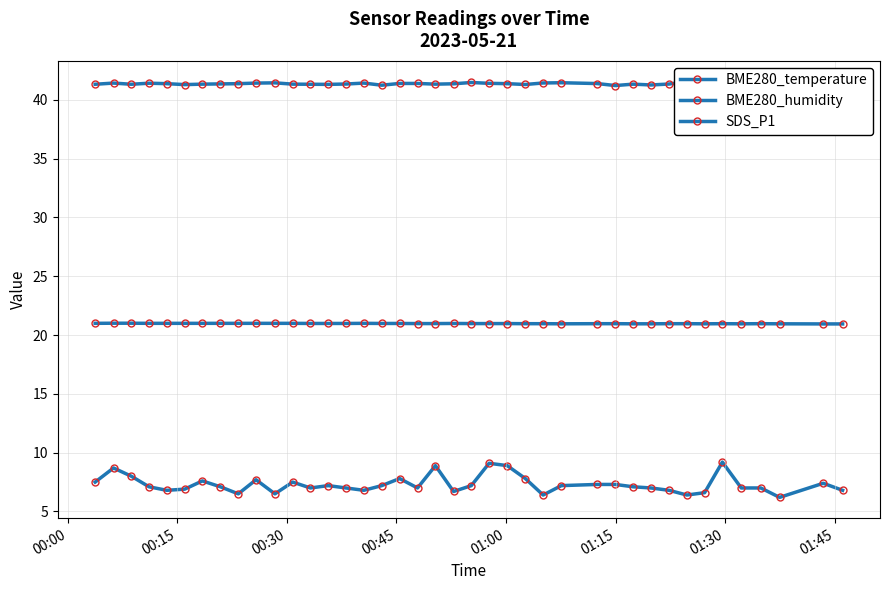

True or false: BME280_temperature and BME280_humidity cross at least once.

False